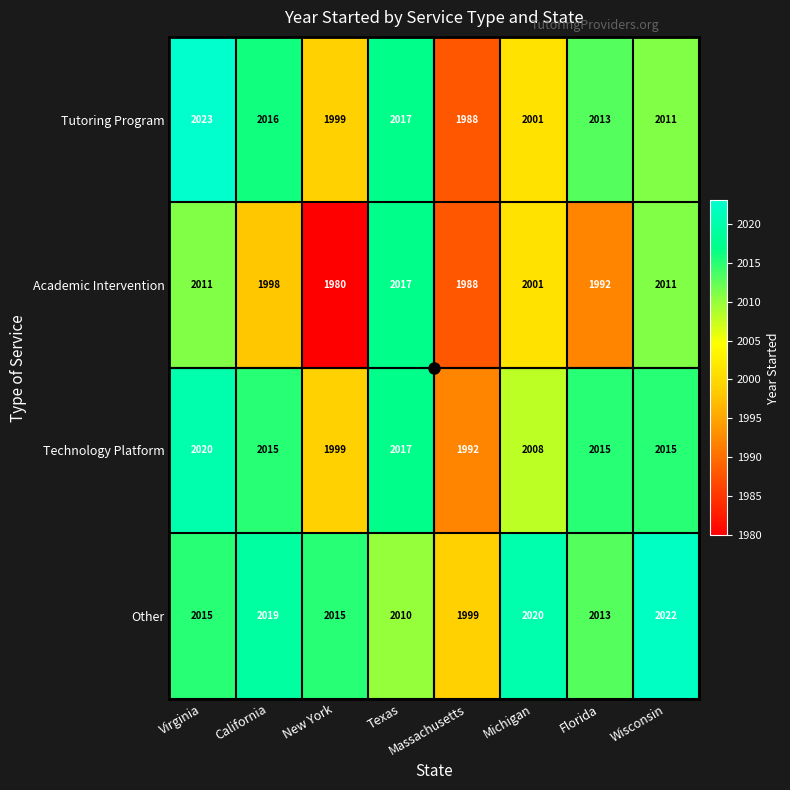

Rank the series by their maximum value, from lowest to highest.

Academic Intervention, Technology Platform, Other, Tutoring Program